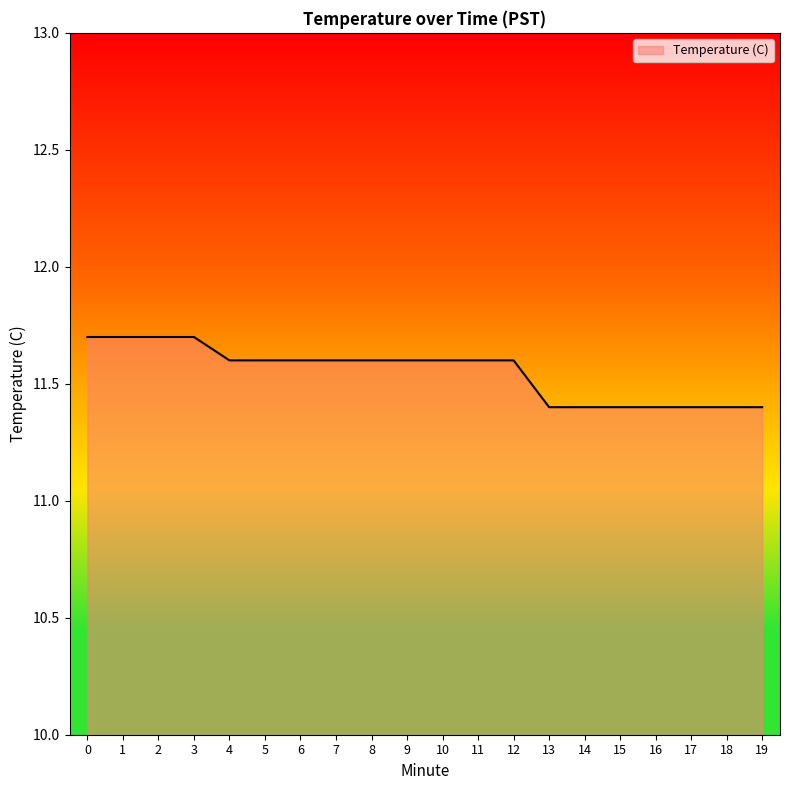

What is the greatest value displayed?

11.7